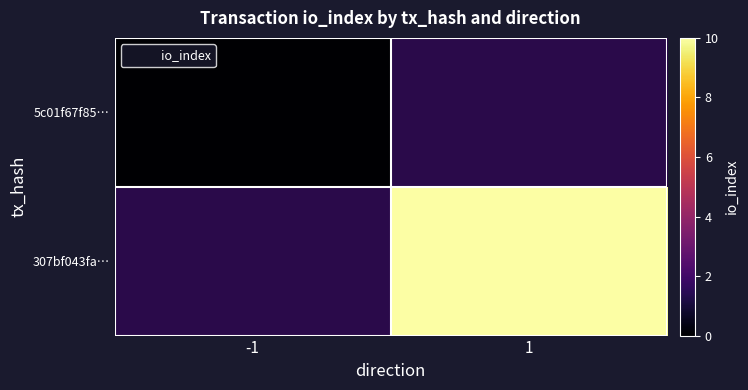

Is the value of 5c01f67f85… at 1 greater than the value of 307bf043fa… at 1?

No